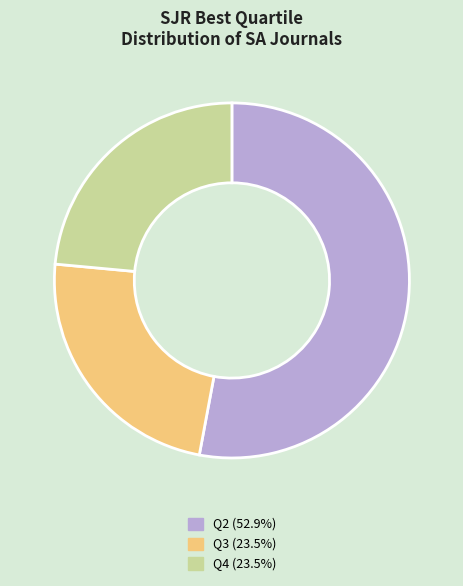

Is Q4 (23.5%) the majority of the pie?

No